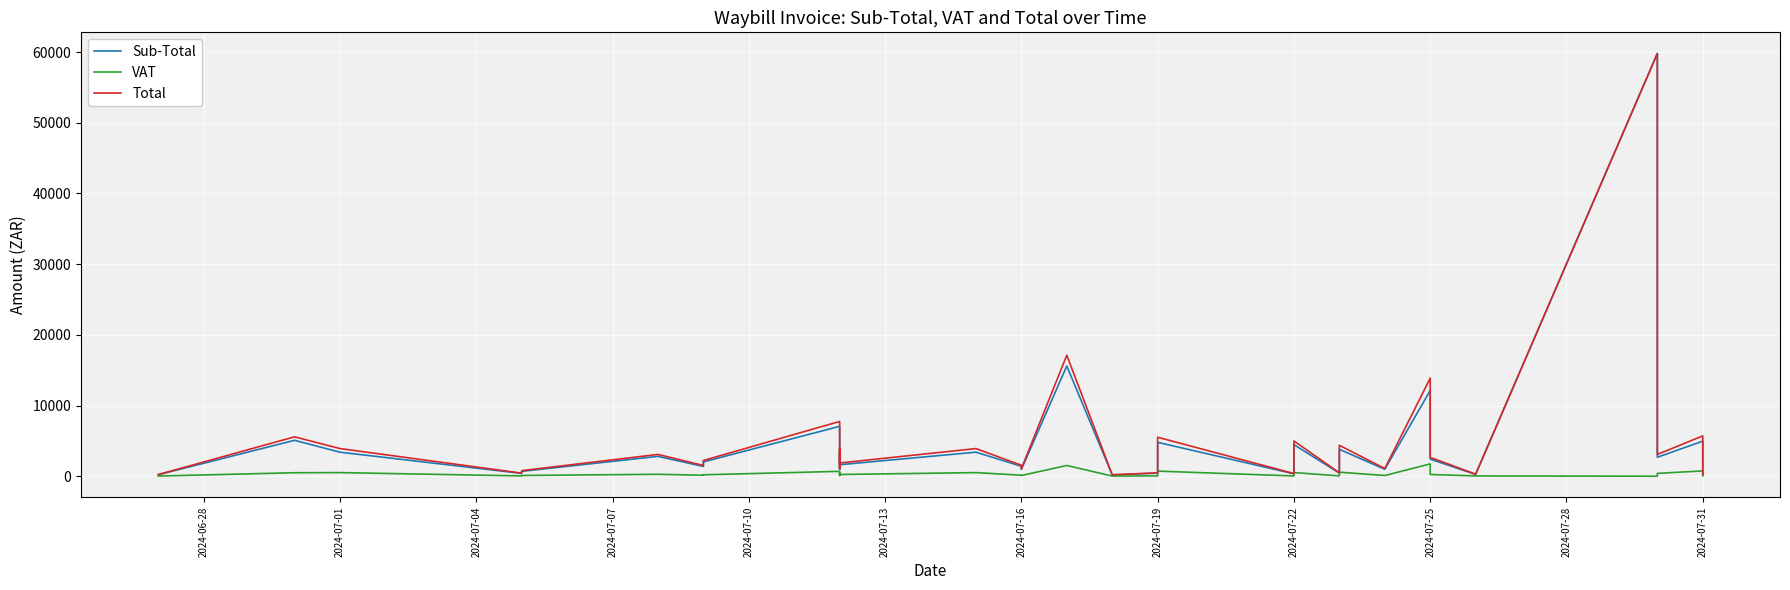

True or false: Total and VAT intersect in this chart.

False